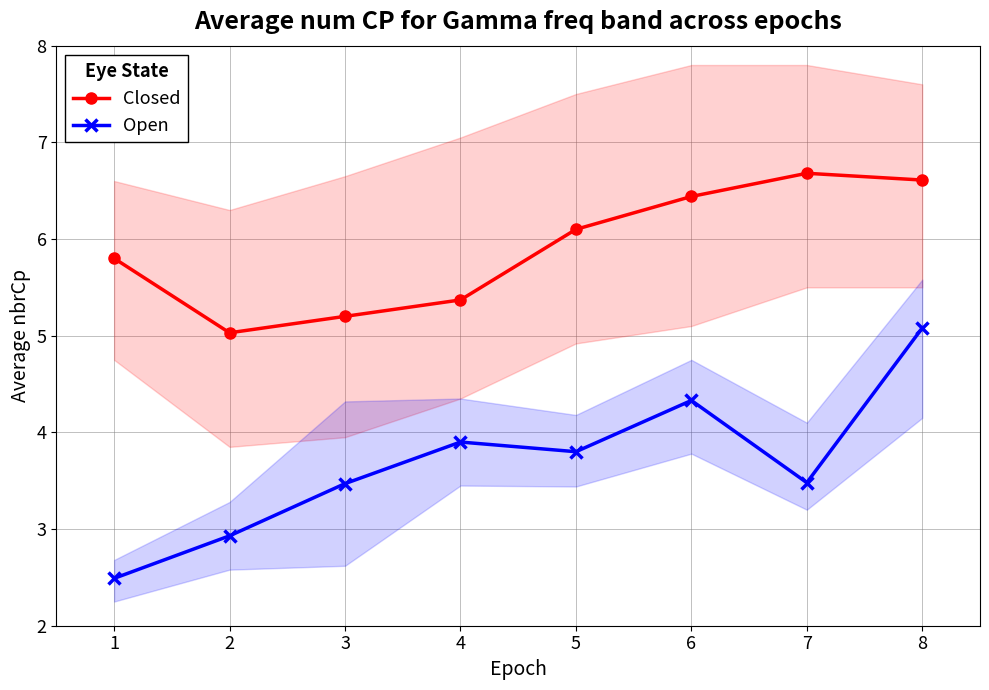

What is the total value across all series at 1?

8.3